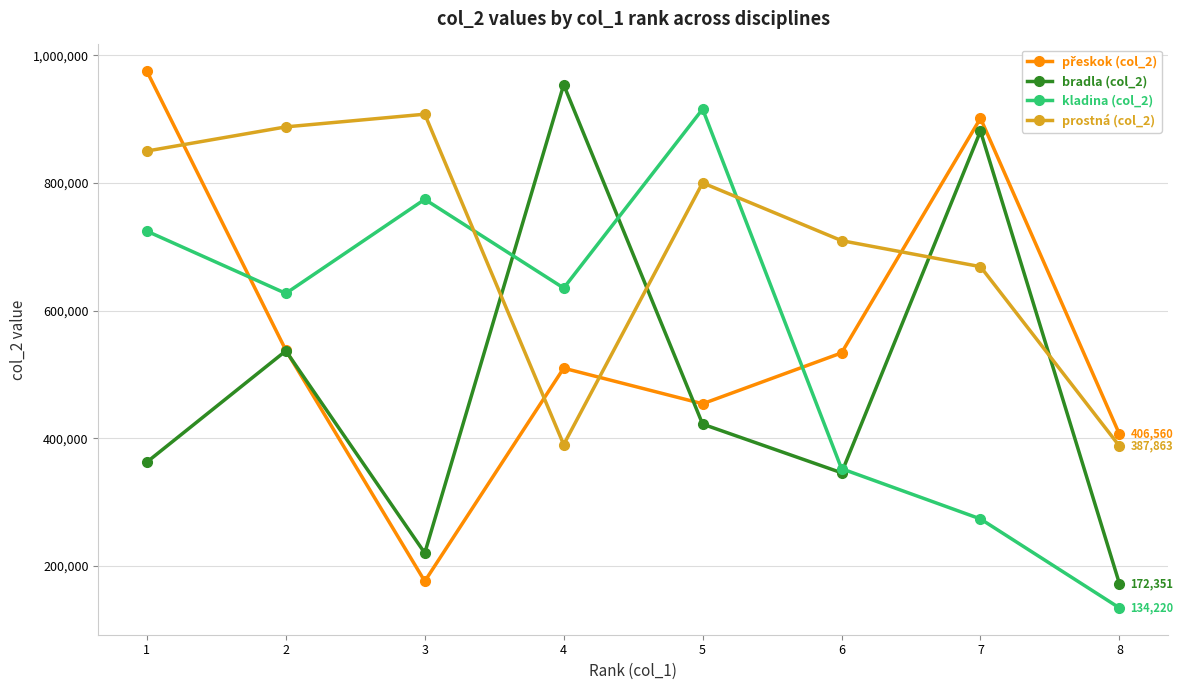

What is the value of the prostná (col_2) point at the 4th from the left?

390113